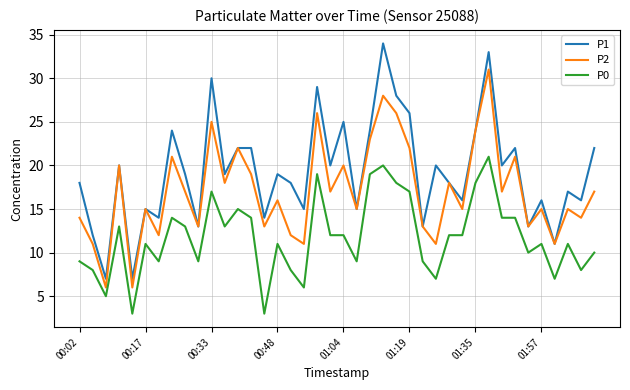

True or false: P1 and P0 cross at least once.

False